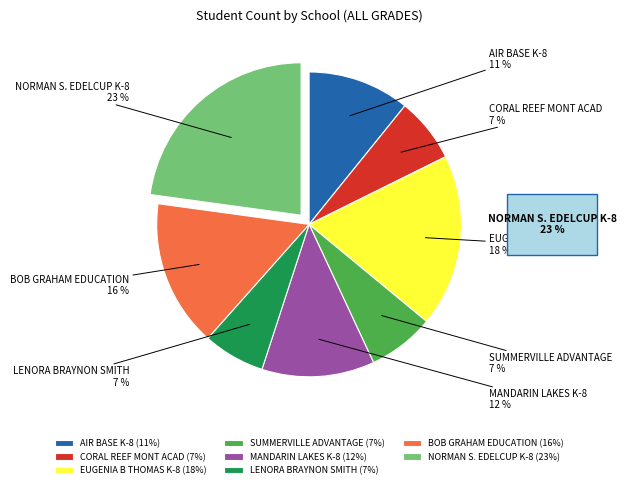

Is the sum of CORAL REEF MONT ACAD and NORMAN S. EDELCUP K-8 greater than half?

No